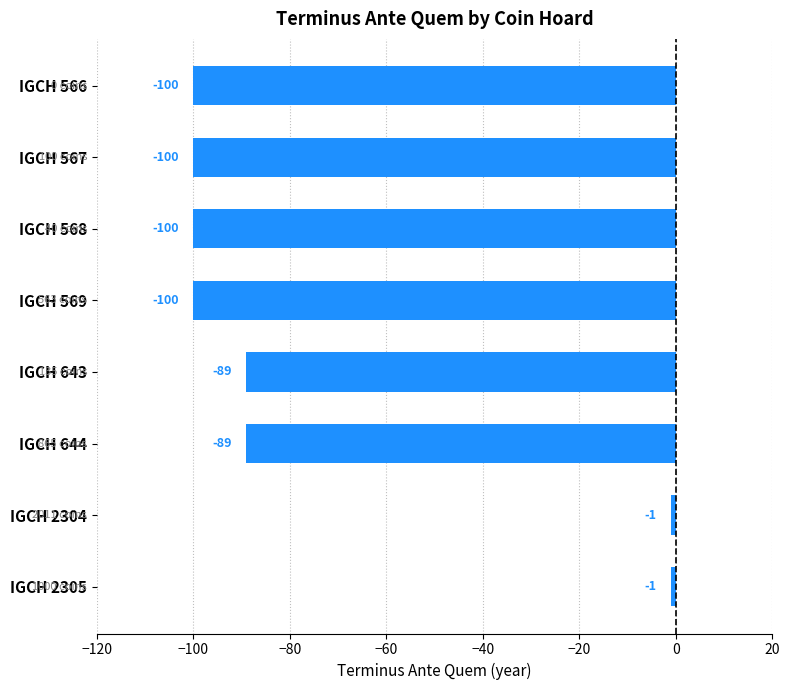

Reading top to bottom, transcribe all the data shown in this chart.

IGCH 566=-100	IGCH 567=-100	IGCH 568=-100	IGCH 569=-100	IGCH 643=-89	IGCH 644=-89	IGCH 2304=-1	IGCH 2305=-1